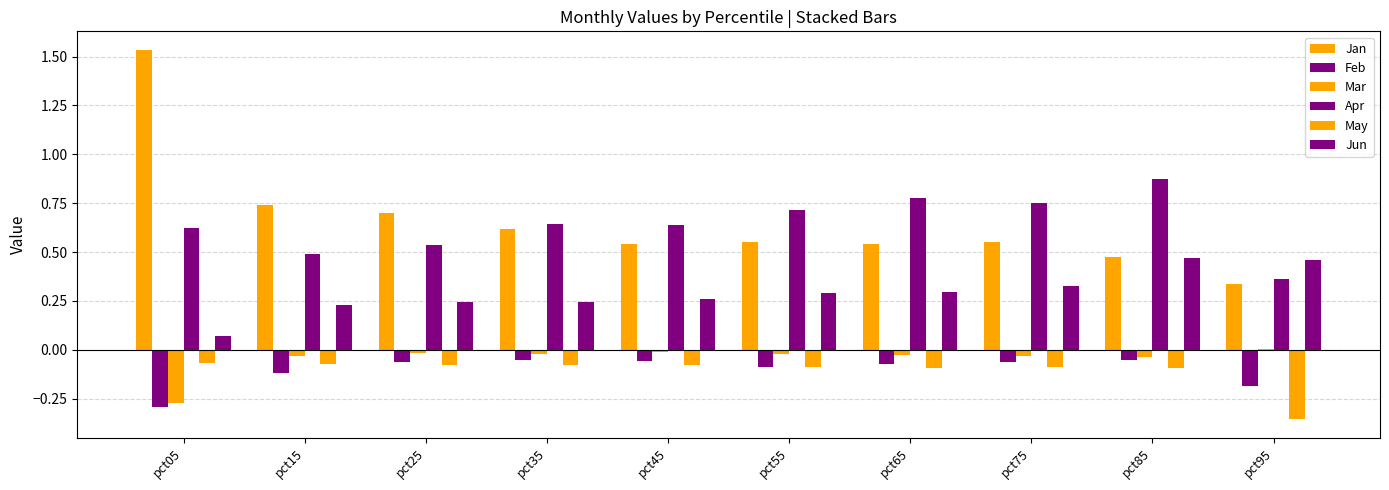

Which series has the widest spread of values?

Jan